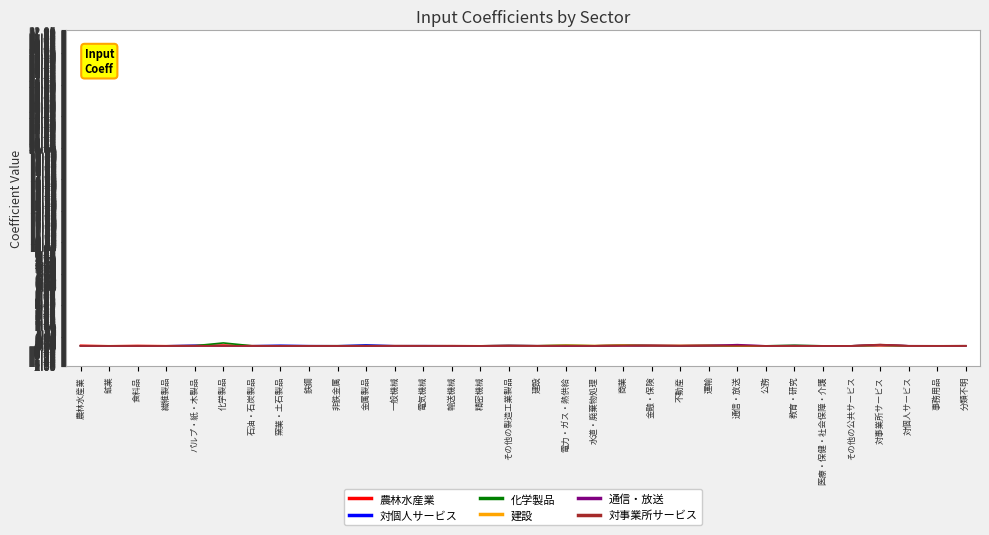

True or false: 対事業所サービス has a value of 0.0 at 窯業・土石製品.

True